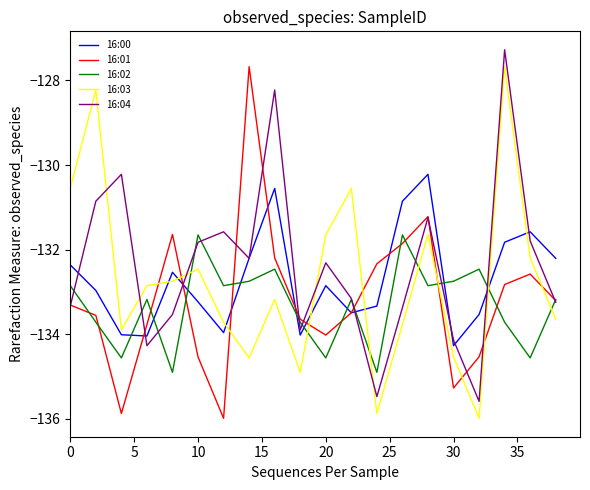

What is the smallest value displayed?

-136.0